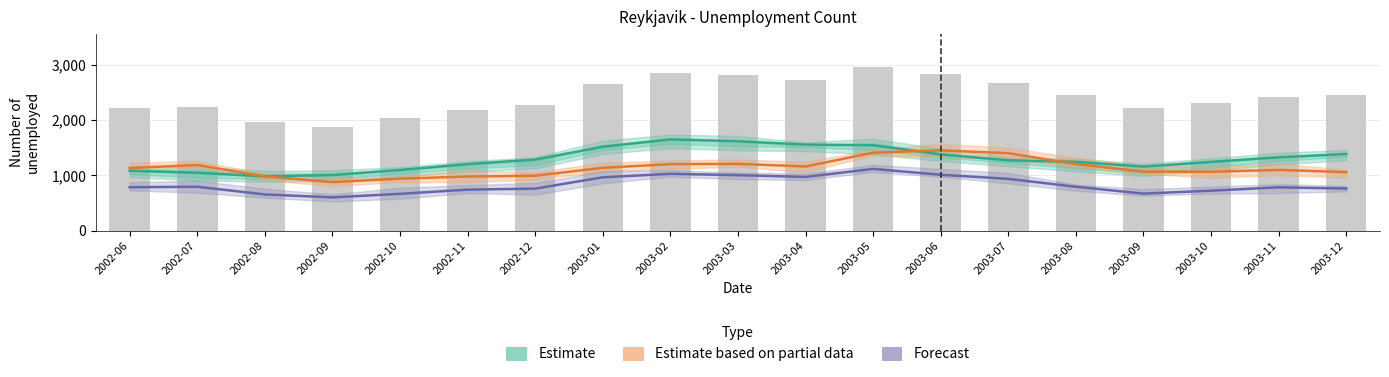

Does the chart contain stacked bars?

No